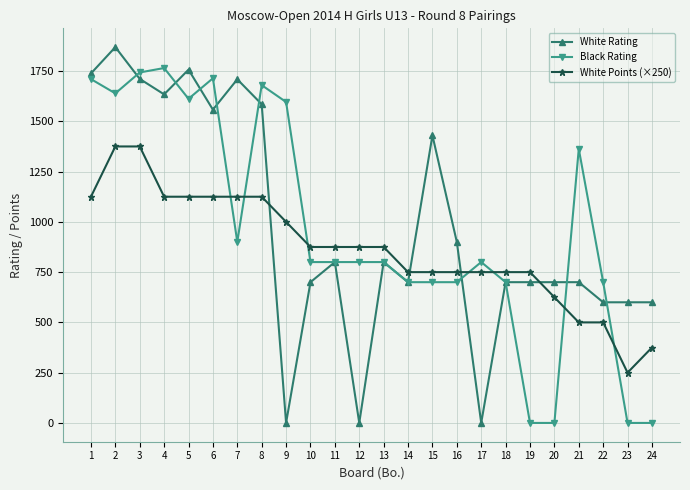

What is the value of the White Rating point at the 7th from the left?

1709